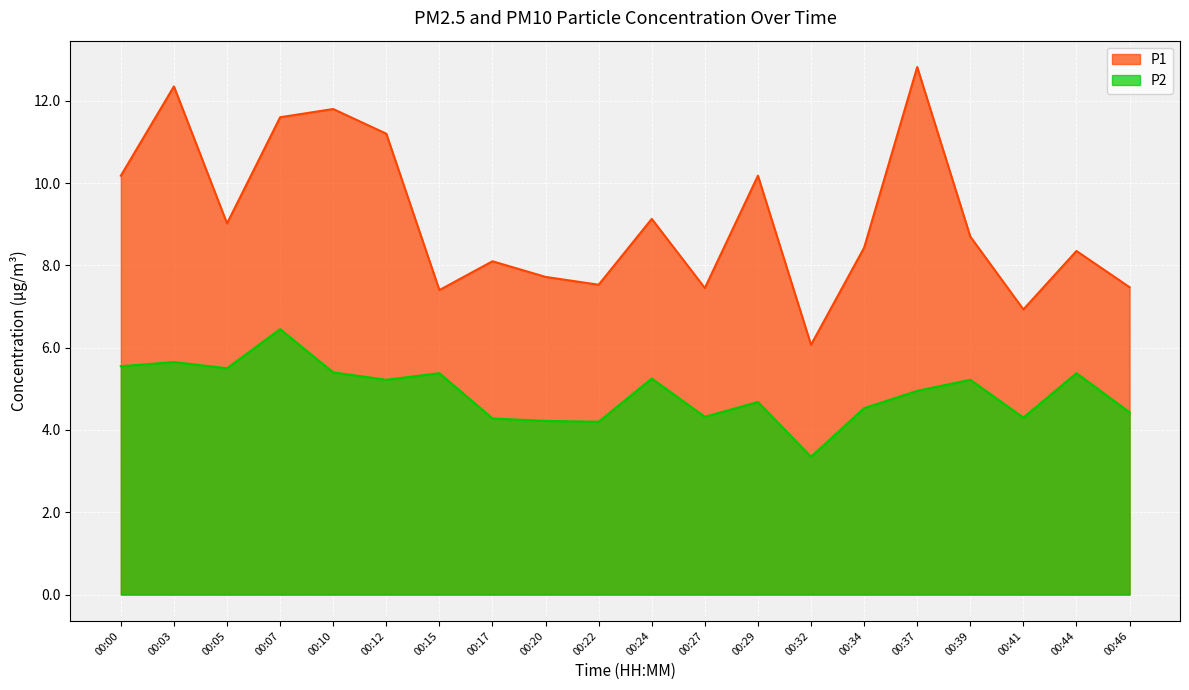

Reading left to right, list all the values displayed in this chart.

P1: 00:00=10.2	00:03=12.3	00:05=9.0	00:07=11.6	00:10=11.8	00:12=11.2	00:15=7.4	00:17=8.1	00:20=7.7	00:22=7.5	00:24=9.1	00:27=7.5	00:29=10.2	00:32=6.1	00:34=8.4	00:37=12.8	00:39=8.7	00:41=6.9	00:44=8.3	00:46=7.5
P2: 00:00=5.5	00:03=5.7	00:05=5.5	00:07=6.5	00:10=5.4	00:12=5.2	00:15=5.4	00:17=4.3	00:20=4.2	00:22=4.2	00:24=5.2	00:27=4.3	00:29=4.7	00:32=3.4	00:34=4.5	00:37=5.0	00:39=5.2	00:41=4.3	00:44=5.4	00:46=4.4